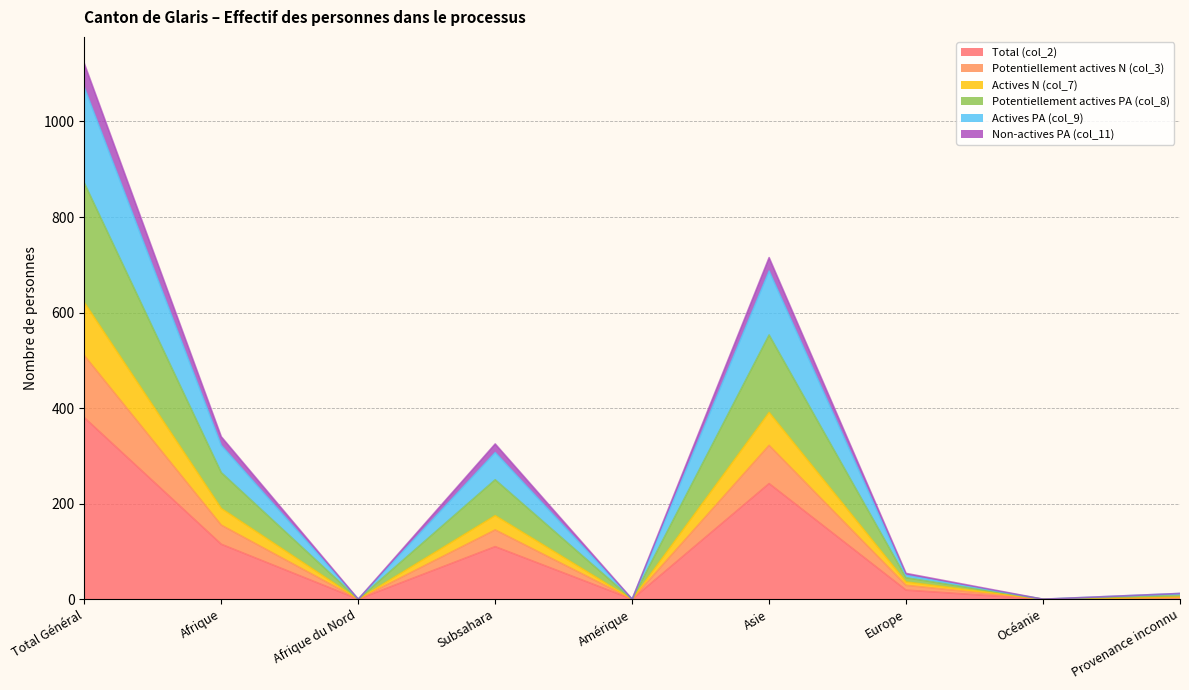

What is the label of the 4th point from the right?

Asie